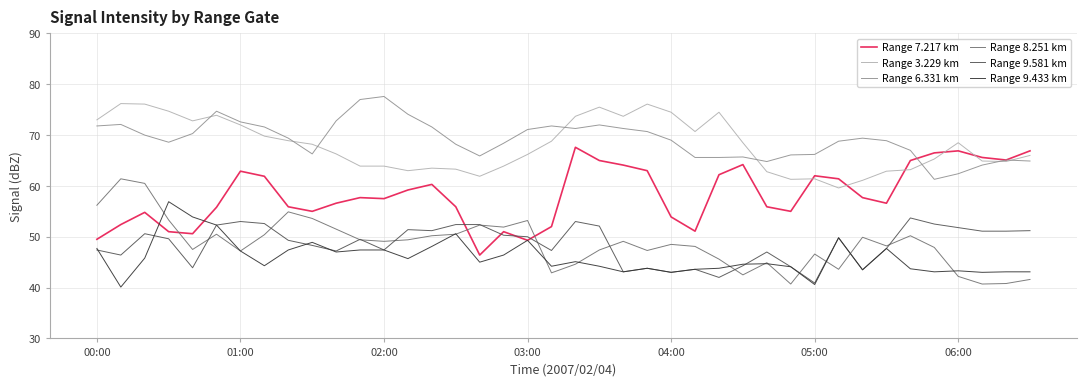

What is the highest value of the Range 9.433 km series?

56.9